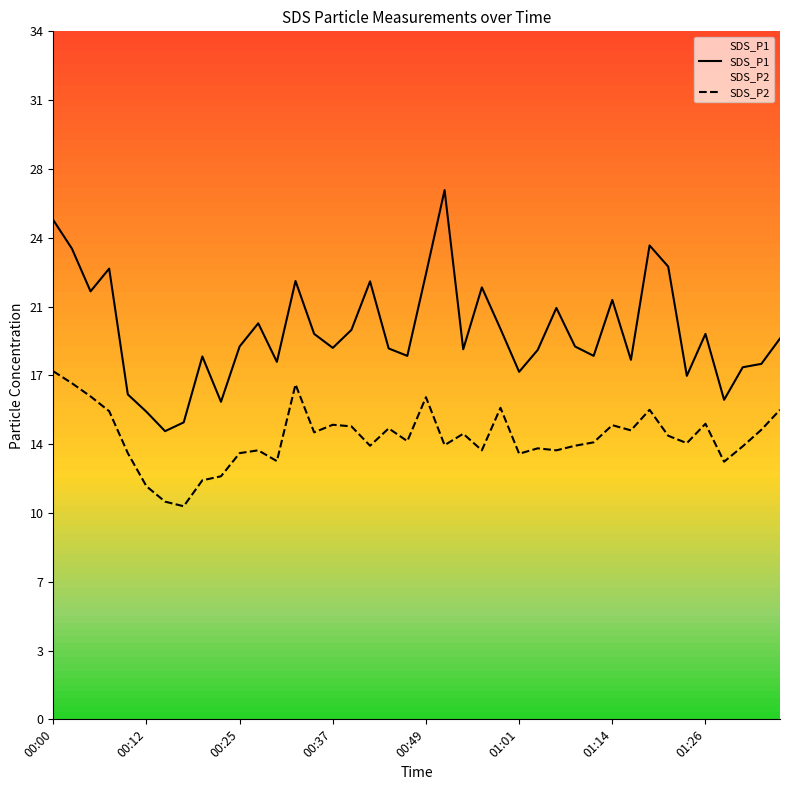

Does the chart display data point markers on the line(s)?

No